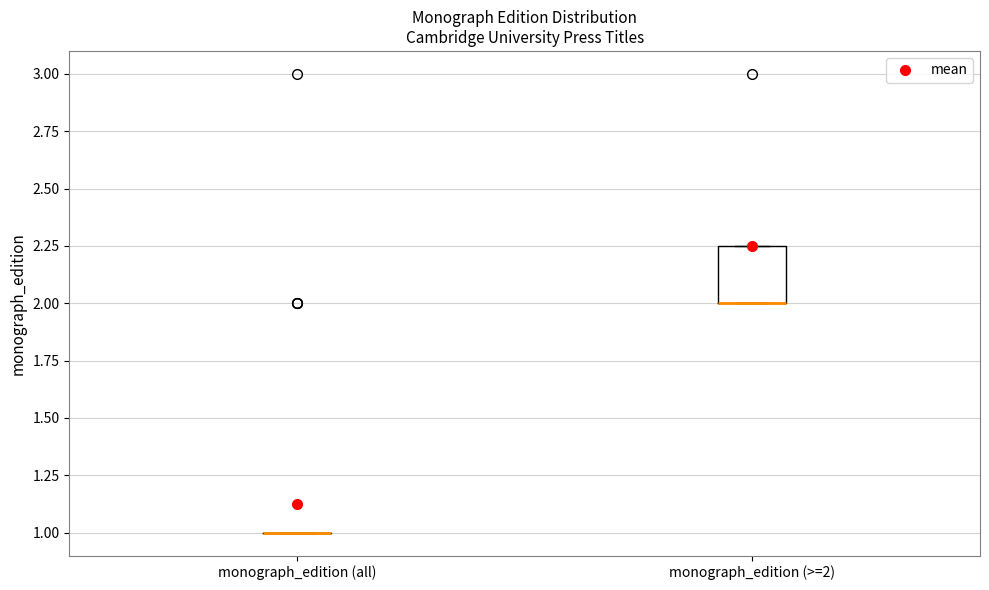

Reading left to right, transcribe this box plot: for each box, give where its median line is, the range the box spans, and where its two whiskers end, as read against the y-axis. The values are not printed on the chart, so give them approximately, as read against the axis.

monograph_edition (all): box collapsed to a line at 1.00, whiskers 1.00 to 1.00
monograph_edition (>=2): median 2.00 (drawn on the box's lower edge), box 2.00 to 2.25, whiskers 2.00 to 2.25